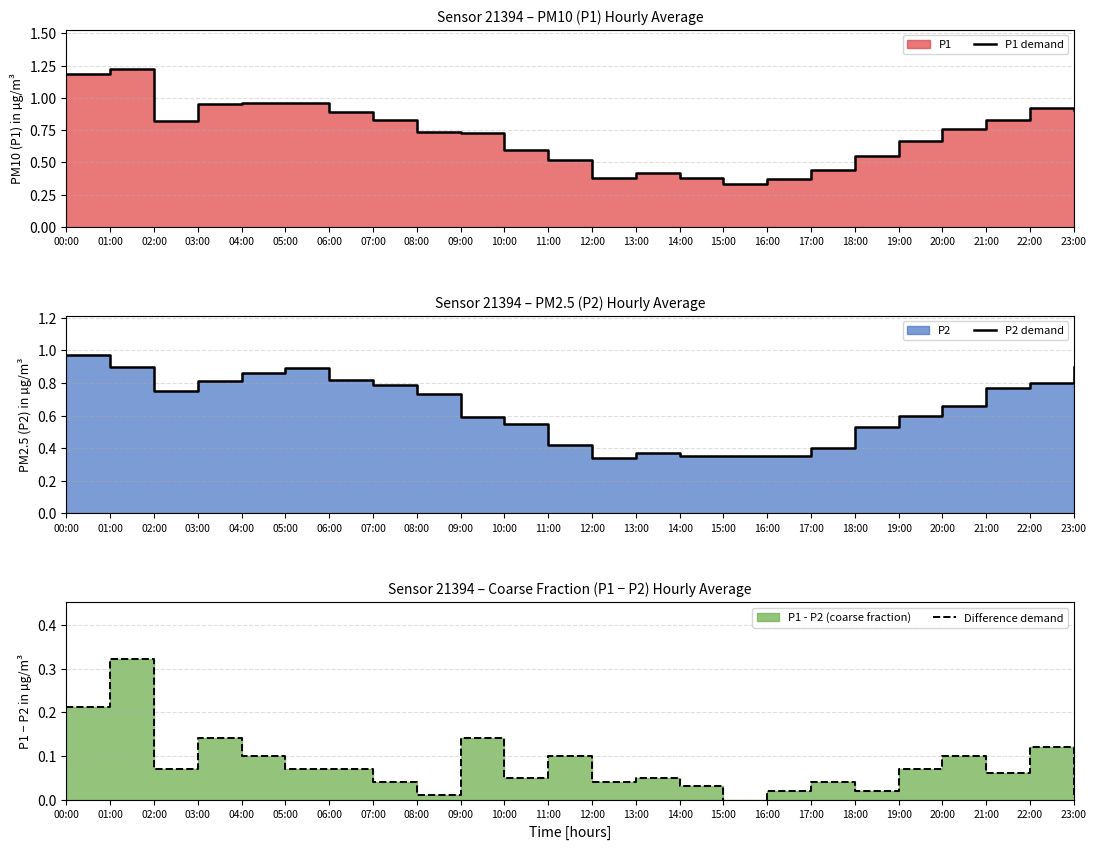

What is the maximum value shown in the chart?

1.2